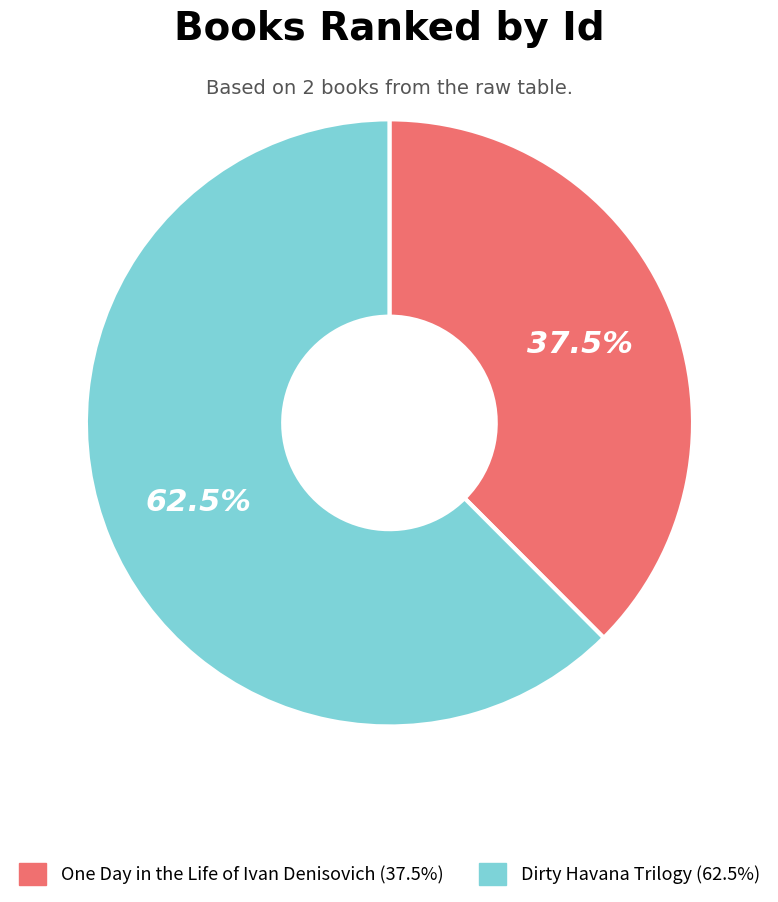

Does Dirty Havana Trilogy account for over 50% of the chart?

Yes